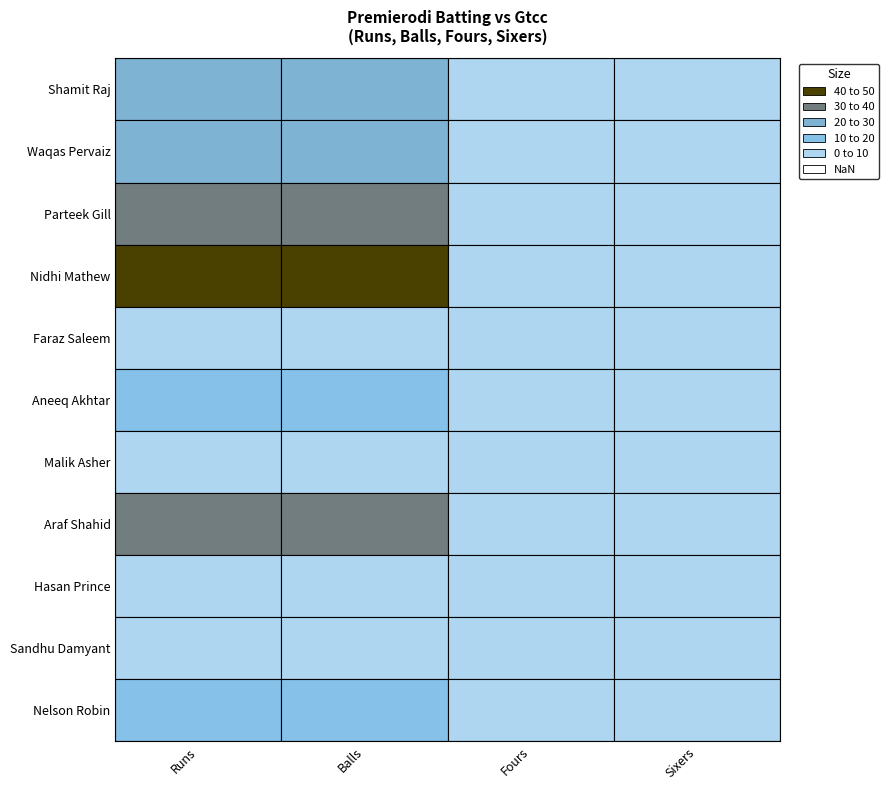

Rank the series at Shamit Raj from highest to lowest value.

Nidhi Mathew, Araf Shahid, Parteek Gill, Waqas Pervaiz, Shamit Raj, Aneeq Akhtar, Nelson Robin, Faraz Saleem, Malik Asher, Hasan Prince, Sandhu Damyant